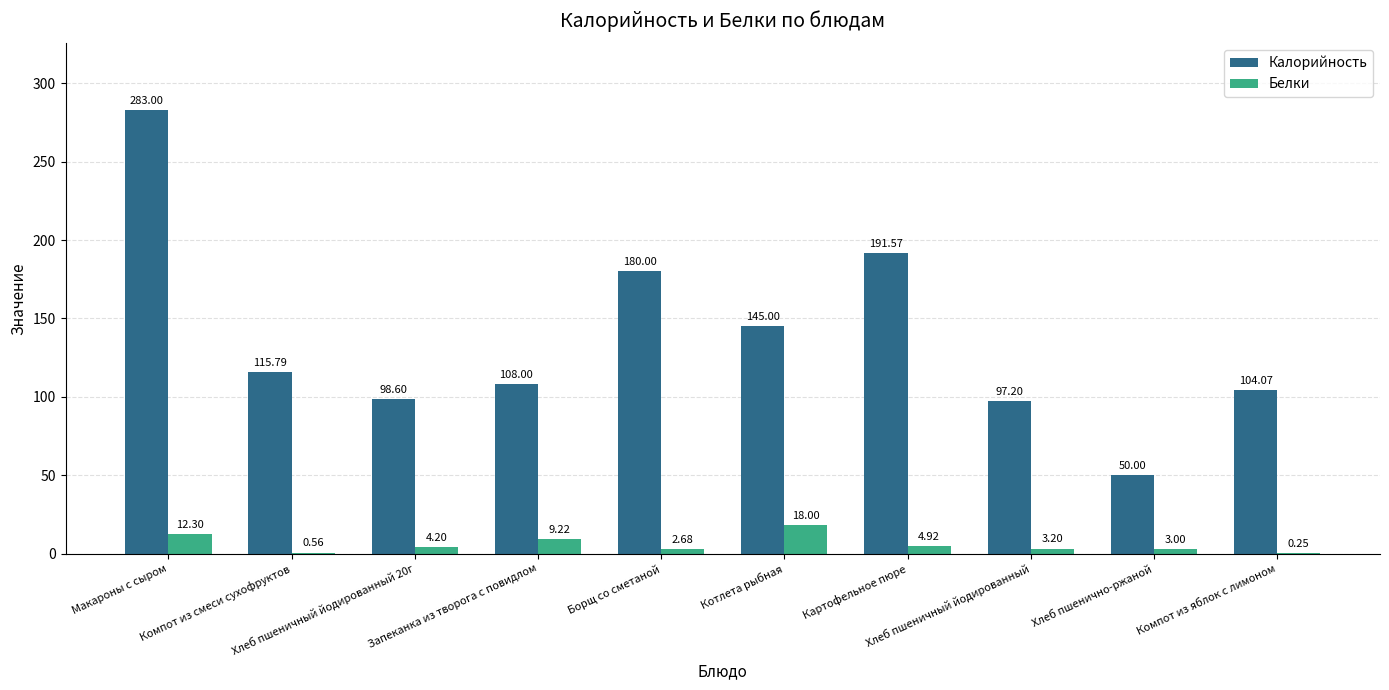

The value of Калорийность at Компот из яблок с лимоном is 104.1. True or false?

True